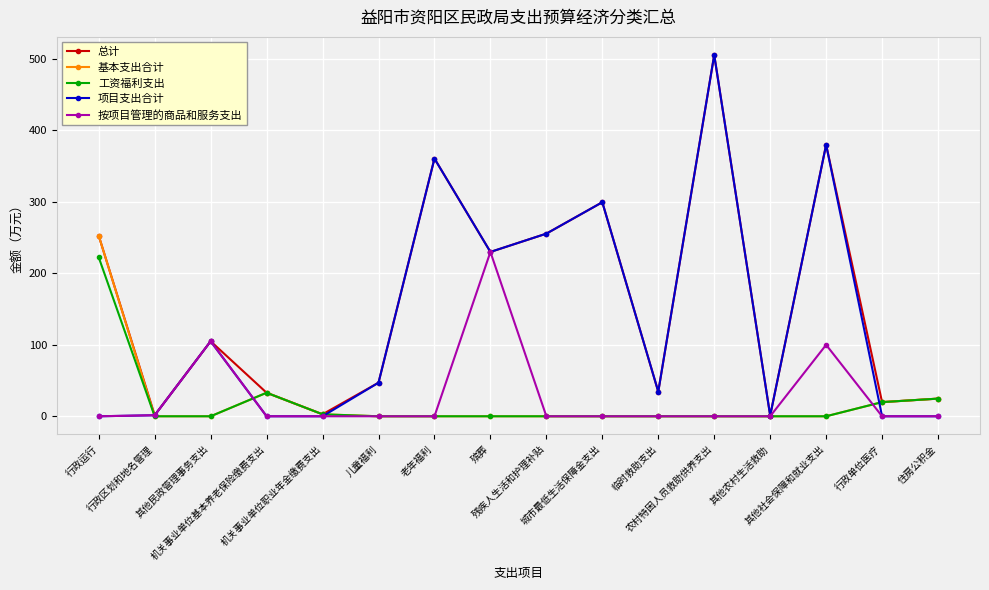

How many data points in 按项目管理的商品和服务支出 are above 0?

4